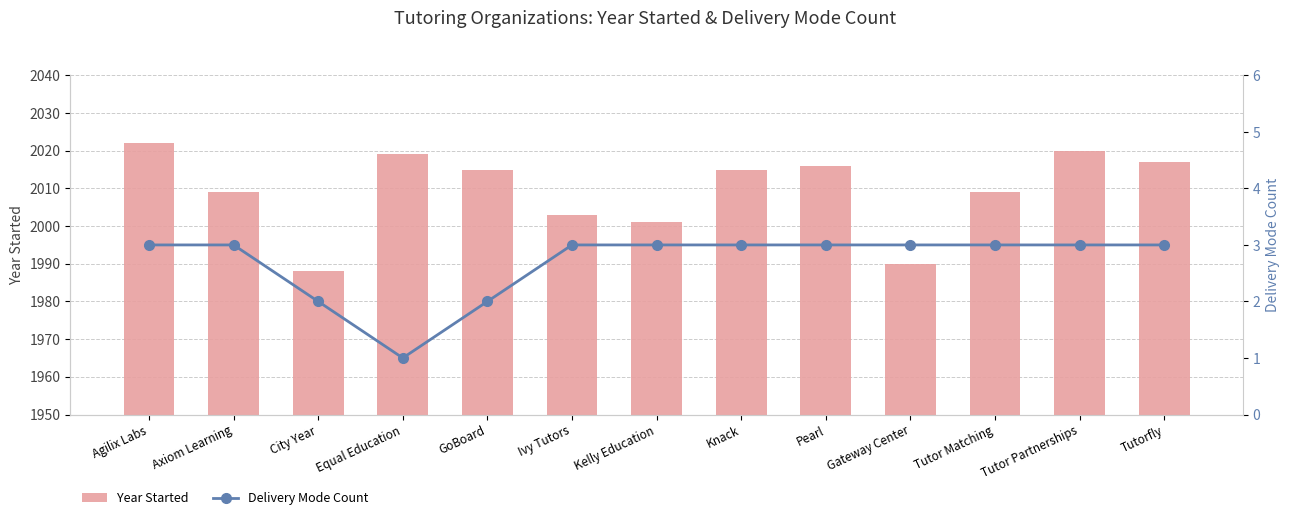

What is the spread (max minus min) of values at Ivy Tutors?

2000